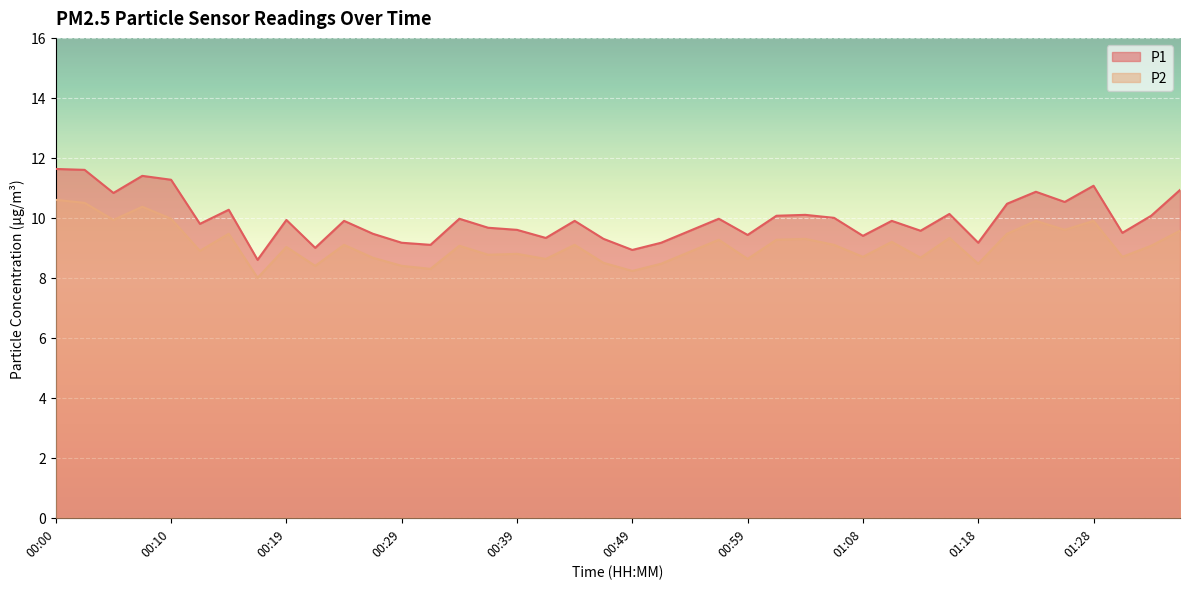

Is it true that P2 equals 8.5 at 00:46?

True